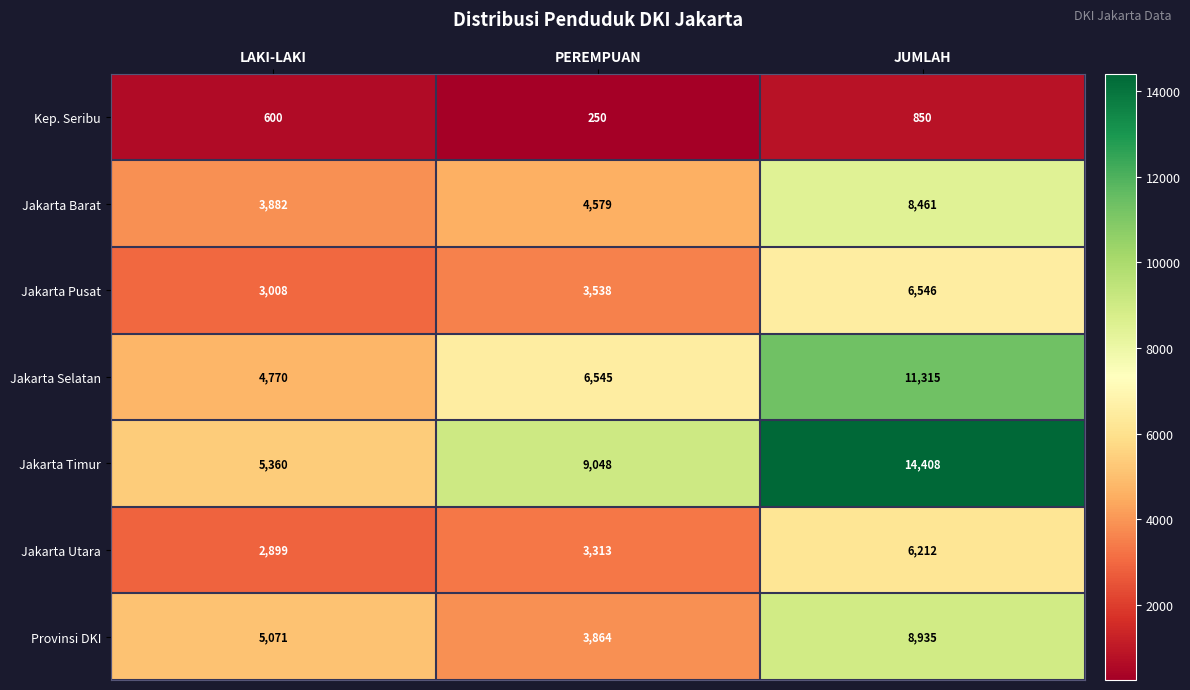

Which series has the widest spread of values?

Jakarta Timur